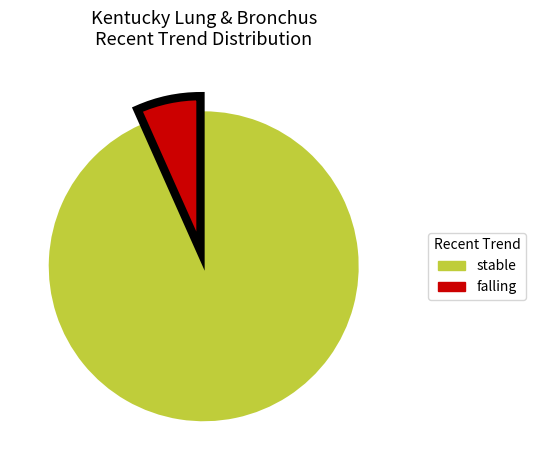

Rank the categories by value from lowest to highest.

falling, stable